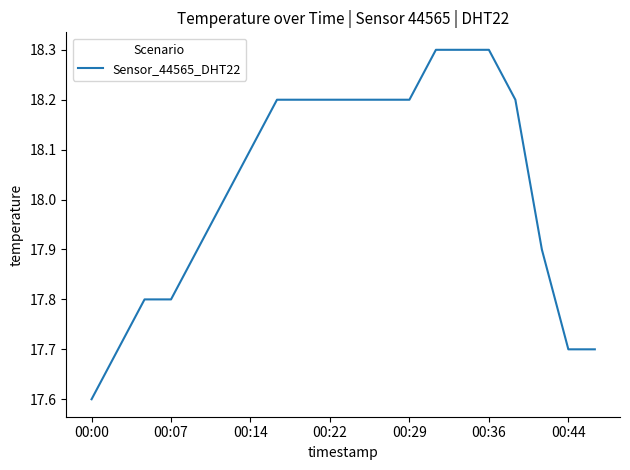

What is the maximum value shown in the chart?

18.3